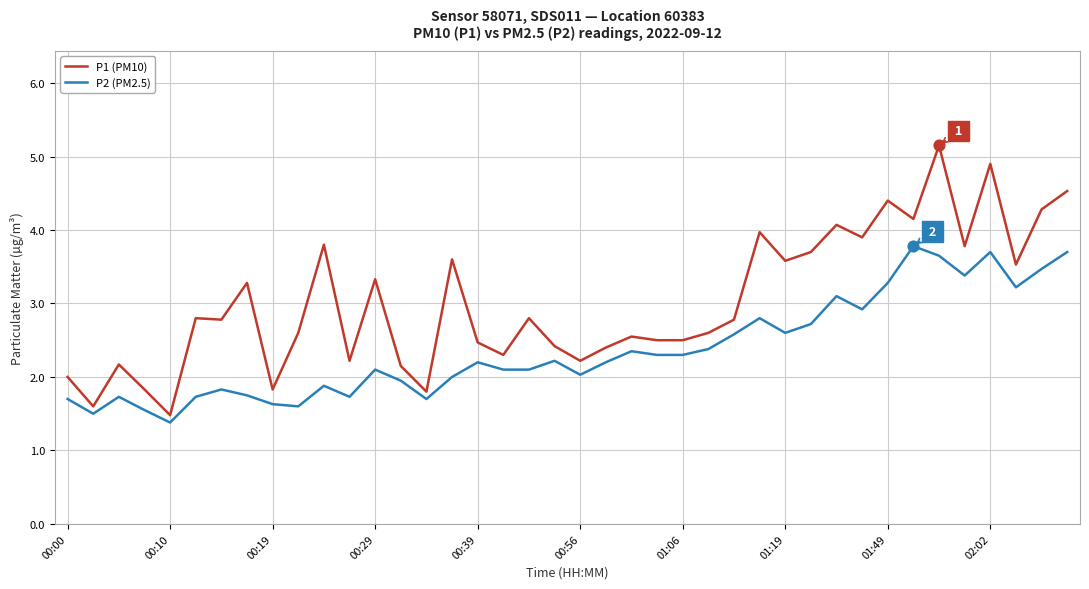

Rank the series by their maximum value, from lowest to highest.

P2 (PM2.5), P1 (PM10)